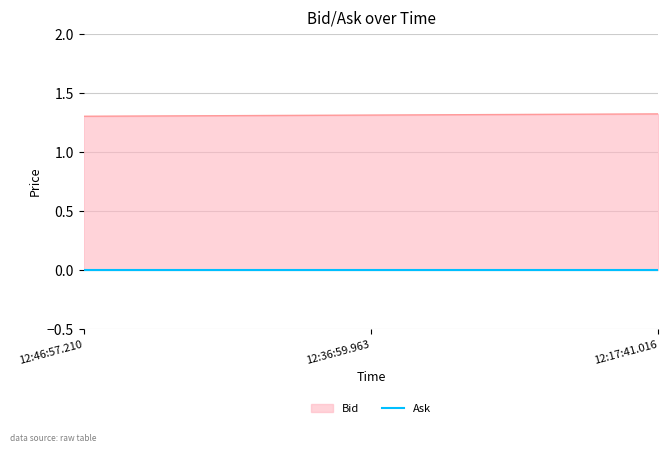

What is the value of the 2nd point from the left?

1.3